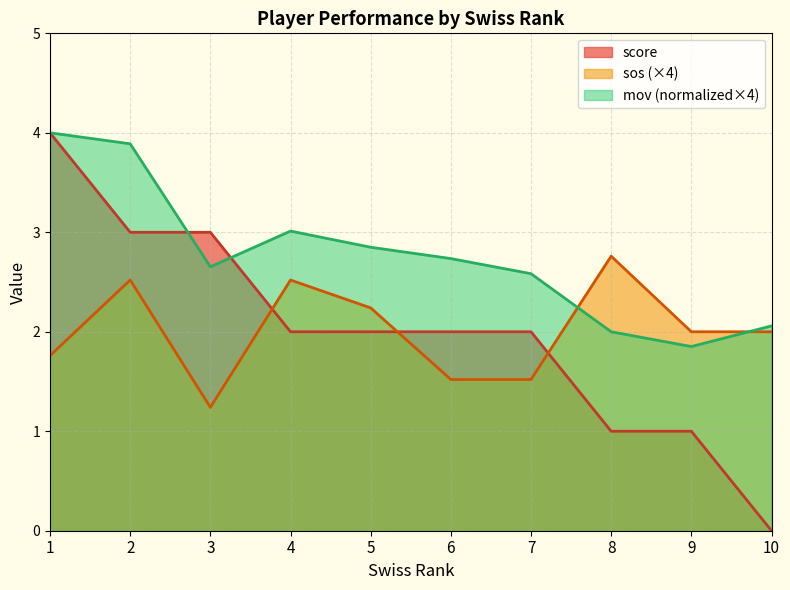

Which series has the largest range (max minus min)?

score